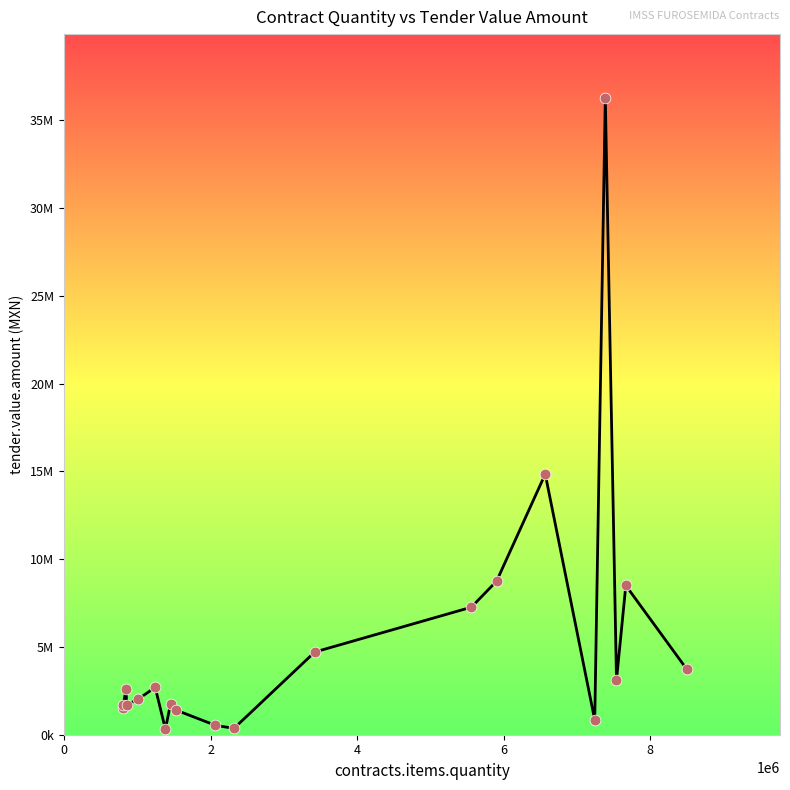

Is this an area chart (filled region under the line)?

No